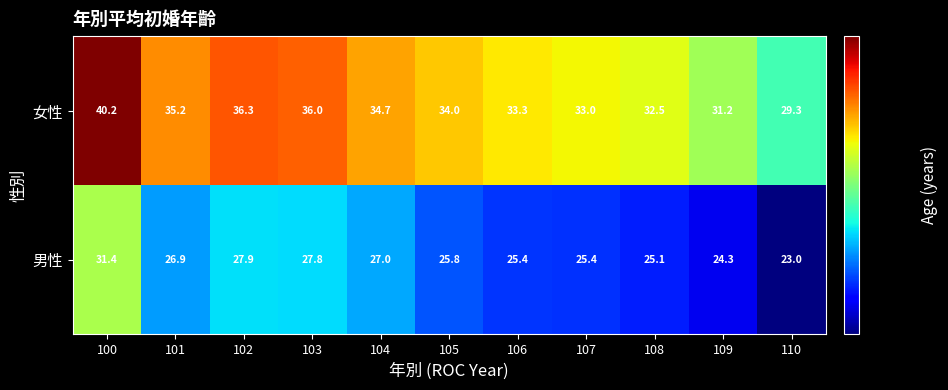

Reading left to right, transcribe all the data shown in this chart.

女性: 100=40.2	101=35.2	102=36.3	103=36.0	104=34.7	105=34.0	106=33.3	107=33.0	108=32.5	109=31.2	110=29.3
男性: 100=31.4	101=26.9	102=27.9	103=27.8	104=27.0	105=25.8	106=25.4	107=25.4	108=25.1	109=24.3	110=23.0